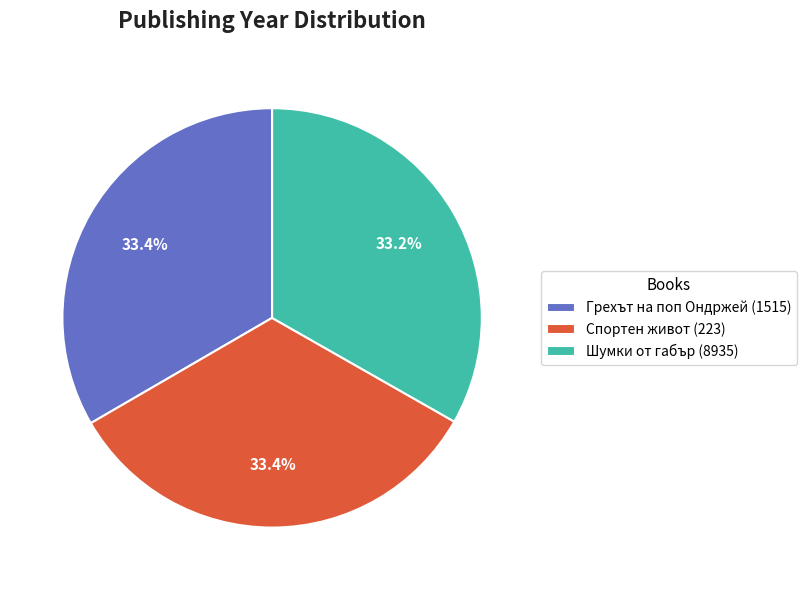

What percentage is the Грехът на поп Ондржей (1515) slice, to the nearest percent?

33%